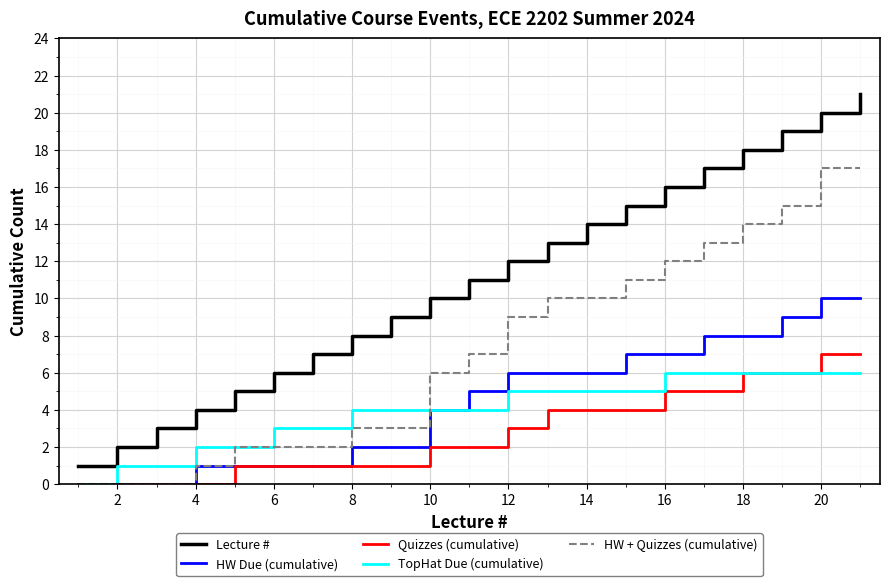

Which series has the widest spread of values?

Lecture #